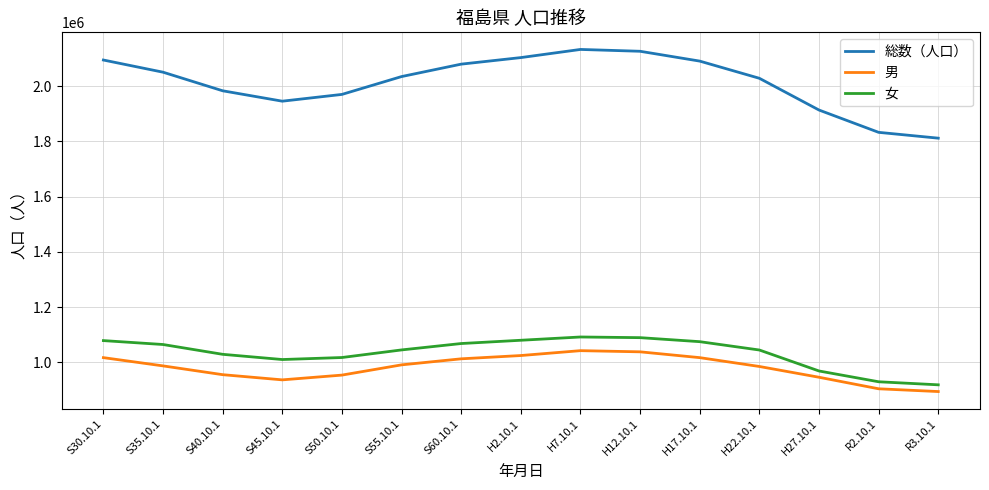

The value of 総数（人口） at S60.10.1 is 2080304. True or false?

True